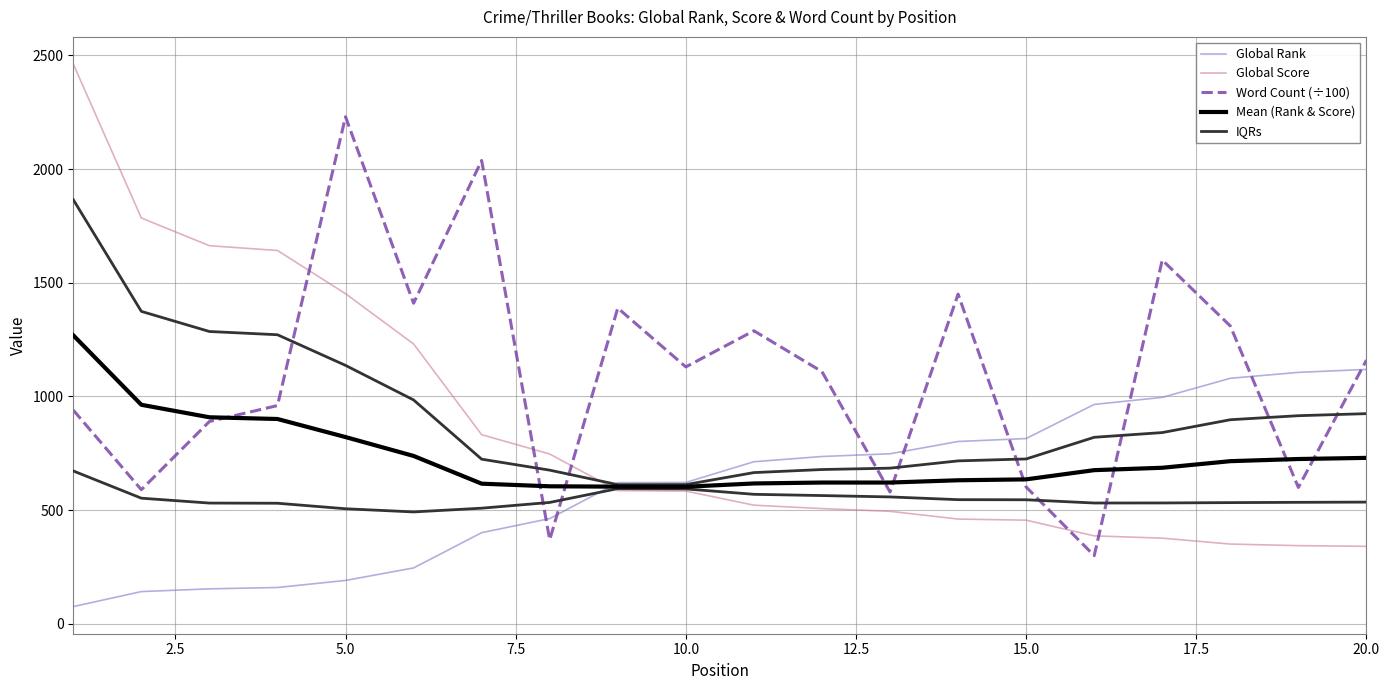

Count the number of categories in the chart.

20